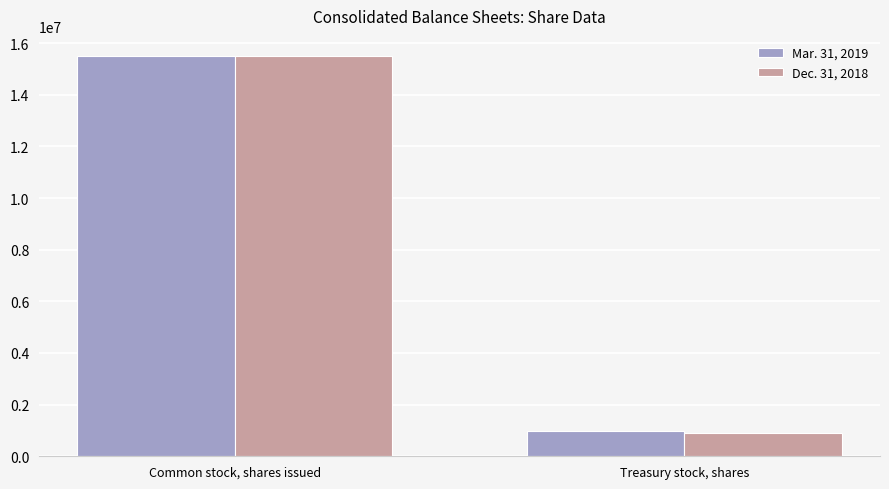

Reading left to right, what are all the values shown in this chart?

Mar. 31, 2019: Common stock, shares issued=15505772	Treasury stock, shares=979498
Dec. 31, 2018: Common stock, shares issued=15505772	Treasury stock, shares=894486